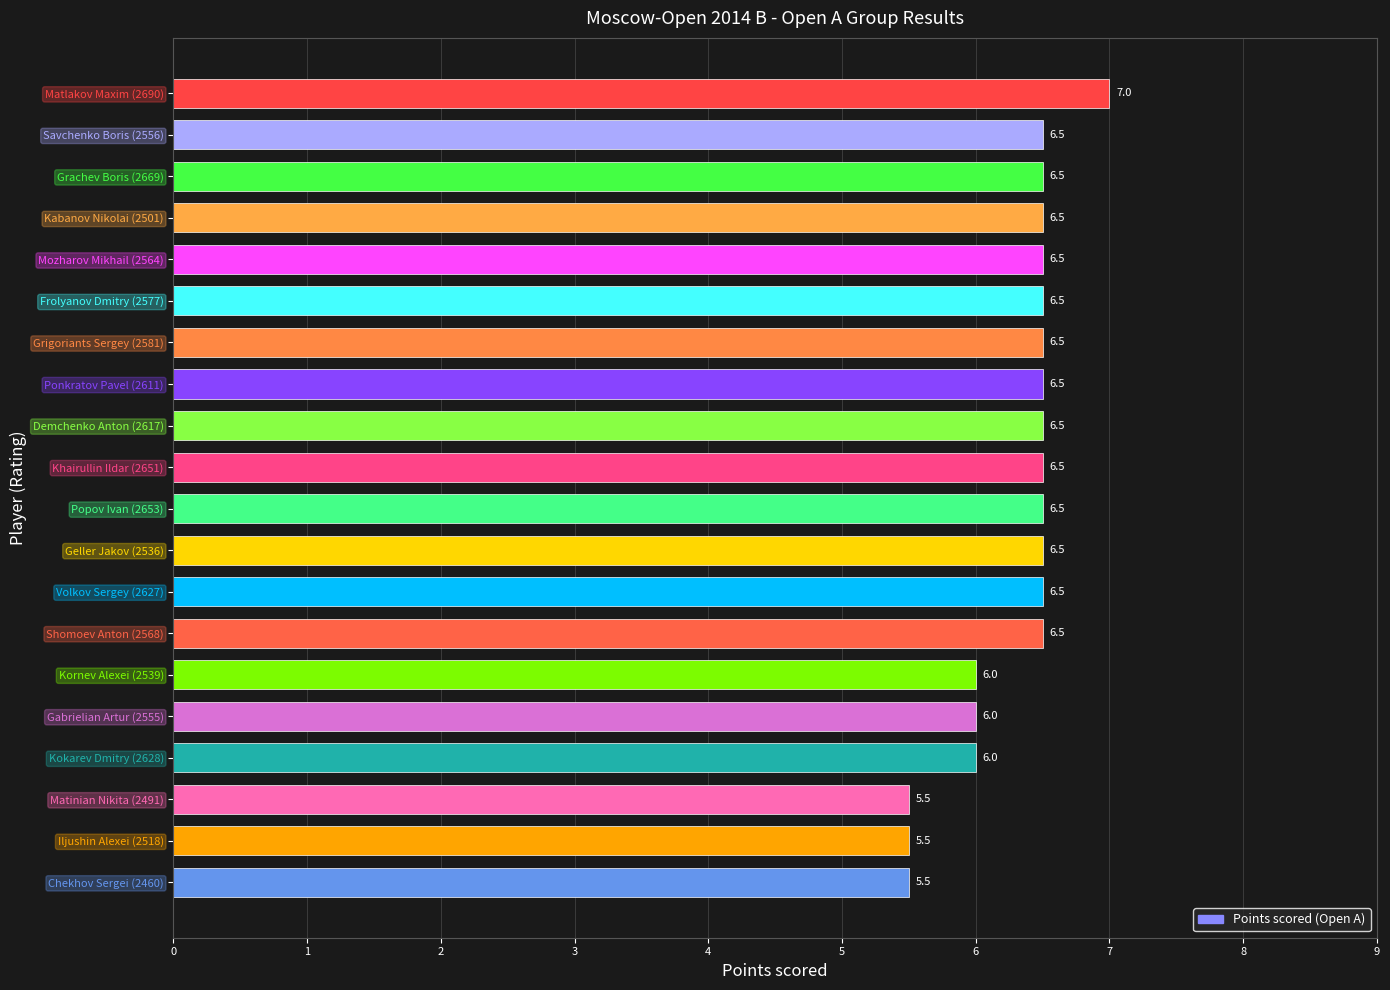

True or false: the data shows 3.1 at Mozharov Mikhail (2564).

False